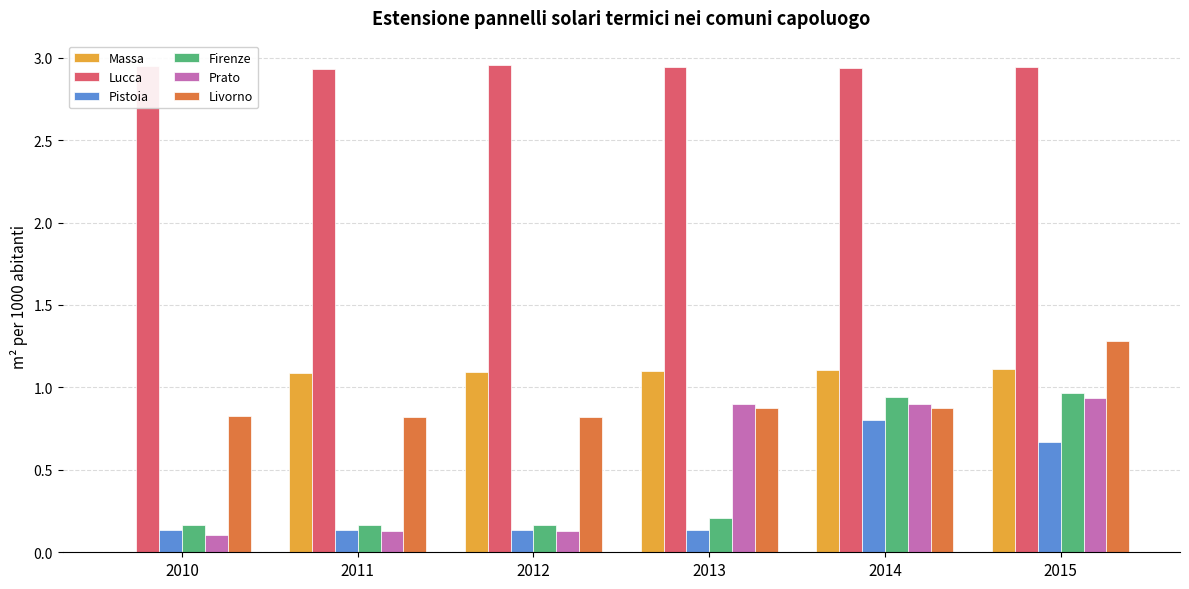

True or false: Firenze has a value of 0.3 at 2010.

False